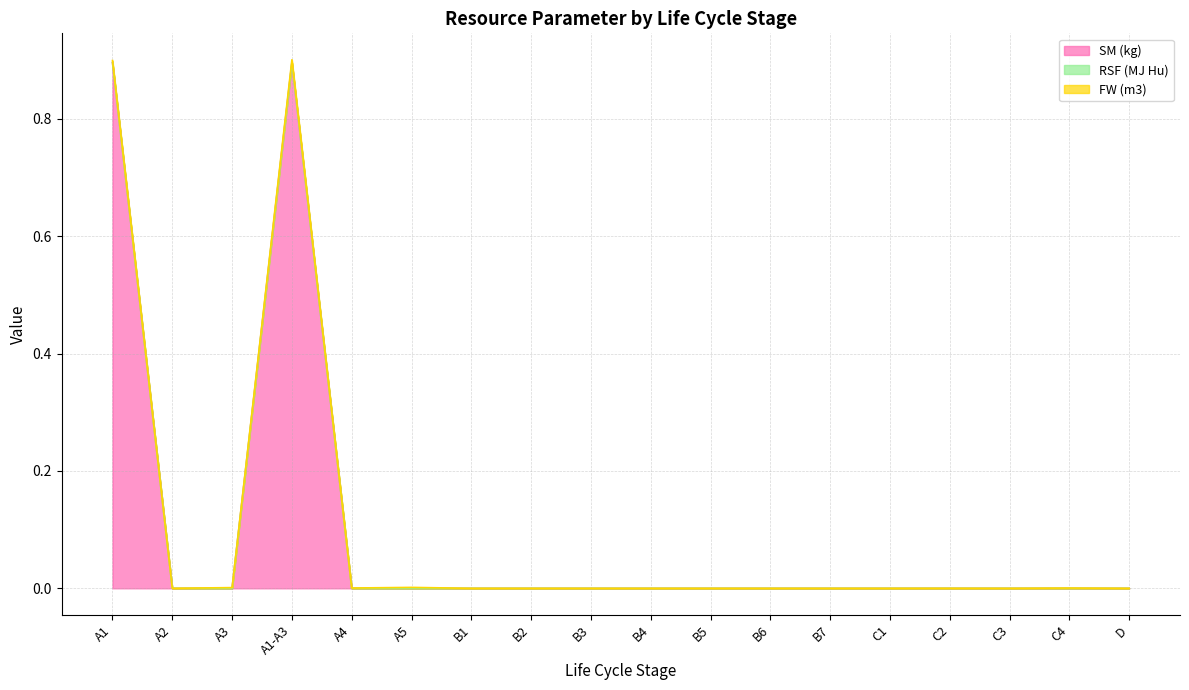

Reading right to left, list all the values displayed in this chart.

SM (kg): D=0.0	C4=0.0	C3=0.0	C2=0.0	C1=0.0	B7=0.0	B6=0.0	B5=0.0	B4=0.0	B3=0.0	B2=0.0	B1=0.0	A5=0.0	A4=0.0	A1-A3=0.9	A3=0.0	A2=0.0	A1=0.9
RSF (MJ Hu): D=0.0	C4=0.0	C3=0.0	C2=0.0	C1=0.0	B7=0.0	B6=0.0	B5=0.0	B4=0.0	B3=0.0	B2=0.0	B1=0.0	A5=0.0	A4=0.0	A1-A3=0.0	A3=0.0	A2=0.0	A1=0.0
FW (m3): D=0.0	C4=0.0	C3=0.0	C2=0.0	C1=0.0	B7=0.0	B6=0.0	B5=0.0	B4=0.0	B3=0.0	B2=0.0	B1=0.0	A5=0.0	A4=0.0	A1-A3=0.0	A3=0.0	A2=0.0	A1=0.0